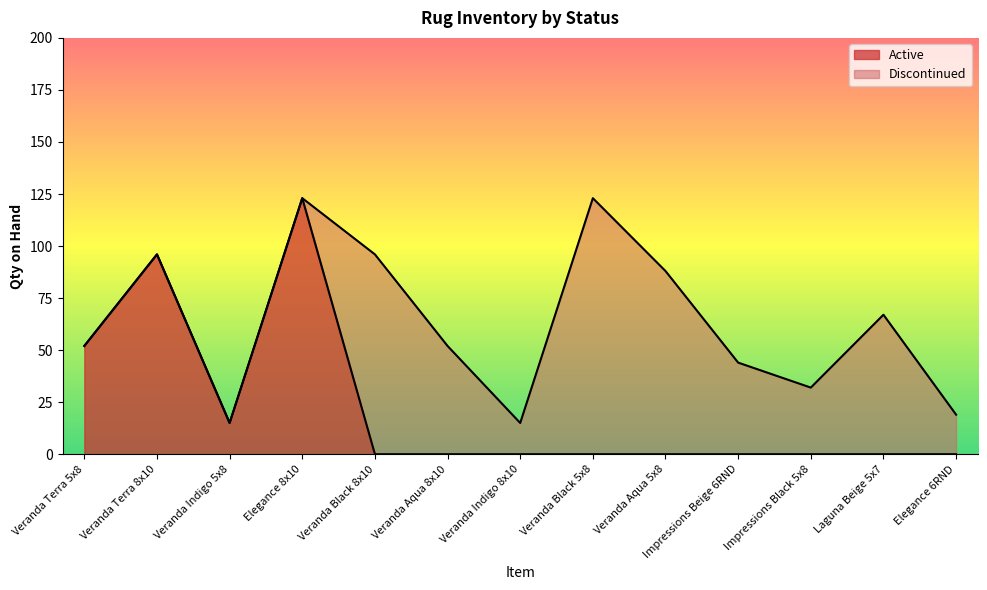

At which category does the data reach its first local peak?

Veranda Terra 8x10